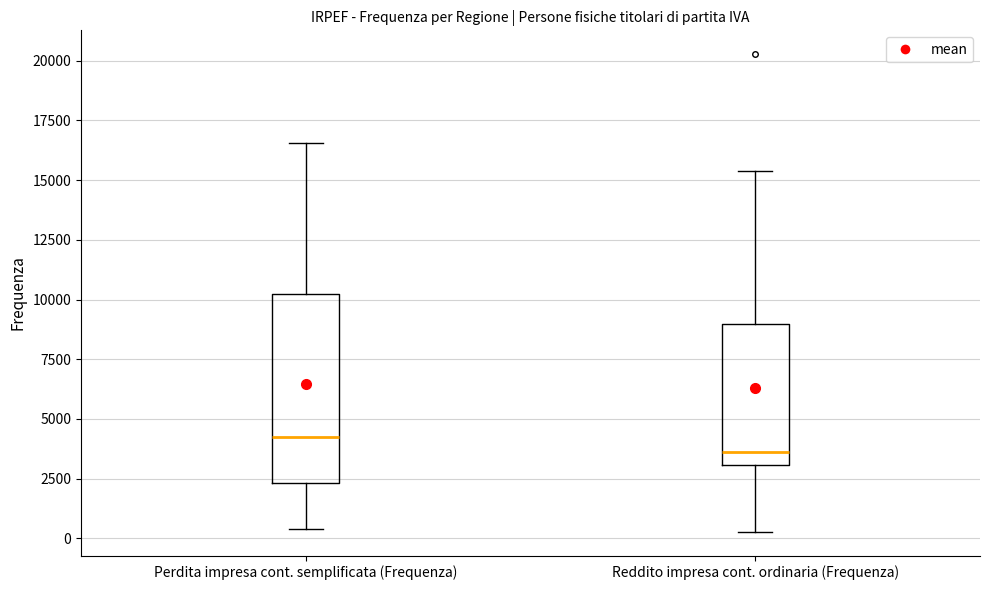

Which box's median line is the lowest?

Reddito impresa cont. ordinaria (Frequenza)